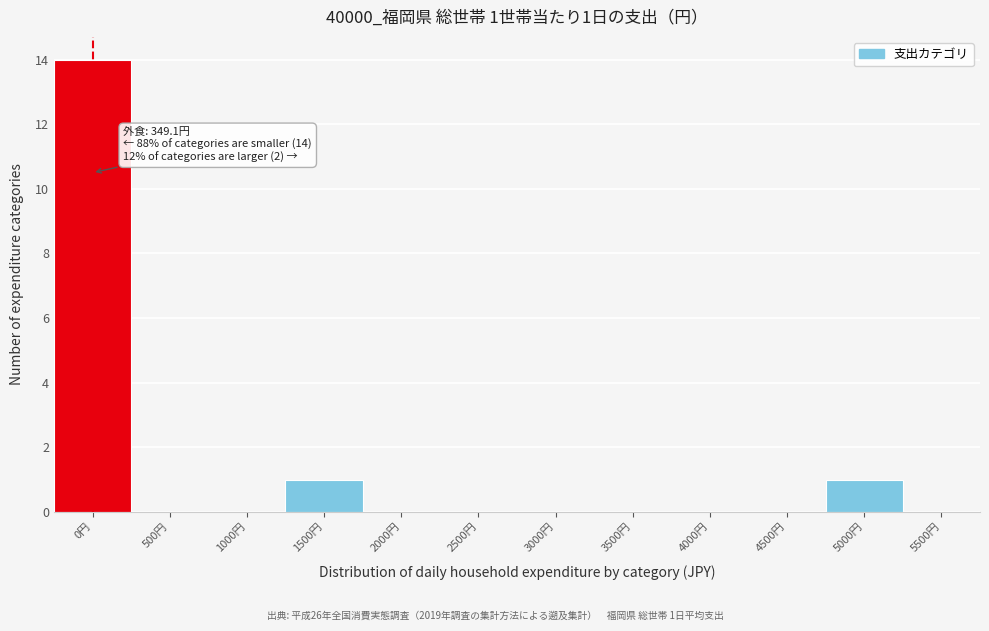

Reading right to left, what are all the values shown in this chart?

5500円=0	5000円=1	4500円=0	4000円=0	3500円=0	3000円=0	2500円=0	2000円=0	1500円=1	1000円=0	500円=0	0円=14